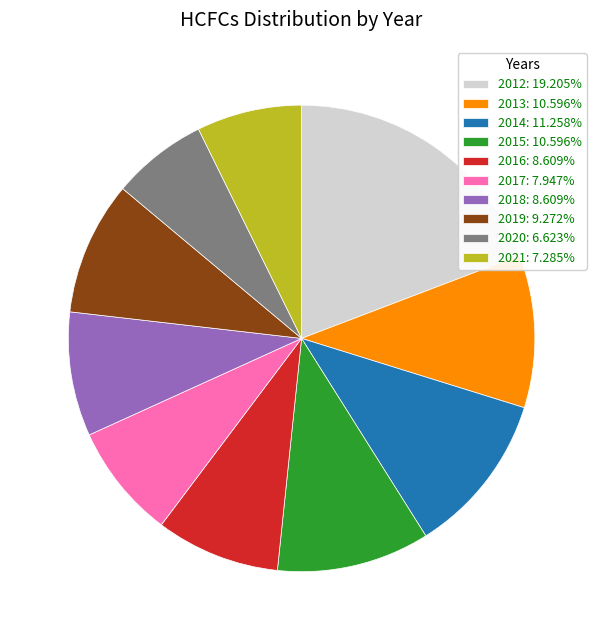

Combined, do 2013: 10.596% and 2015: 10.596% account for over 50%?

No